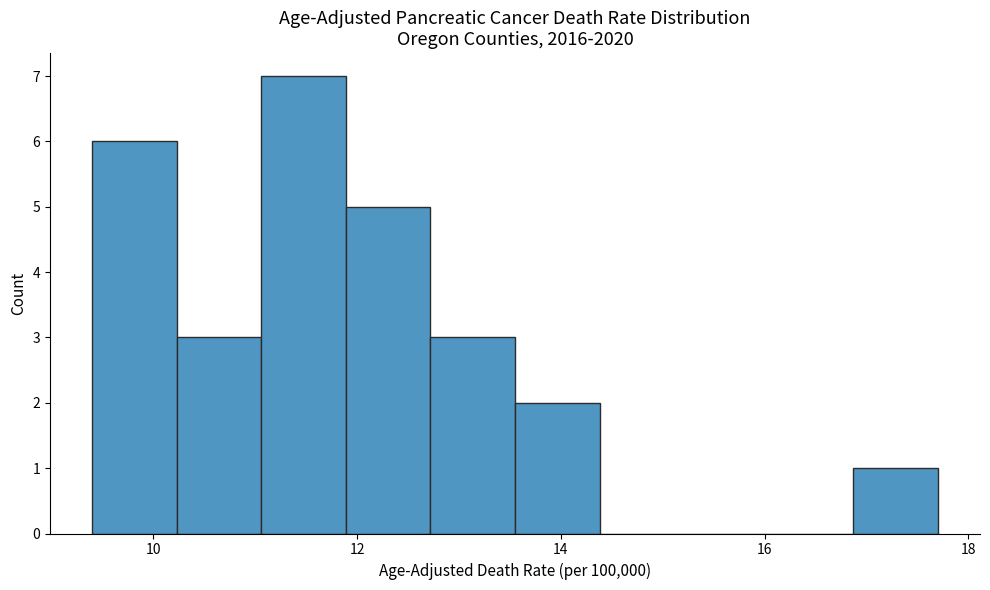

Reading left to right, transcribe this chart: for each bar, give the range it covers on the x-axis and its height. Neither the bar edges nor the heights are printed on the chart, so give them approximately, as read against the axes.

9.4 to 10.2: 6
10.2 to 11.0: 3
11.0 to 11.8: 7
11.8 to 12.8: 5
12.8 to 13.6: 3
13.6 to 14.4: 2
14.4 to 15.2: 0
15.2 to 16.0: 0
16.0 to 16.8: 0
16.8 to 17.8: 1